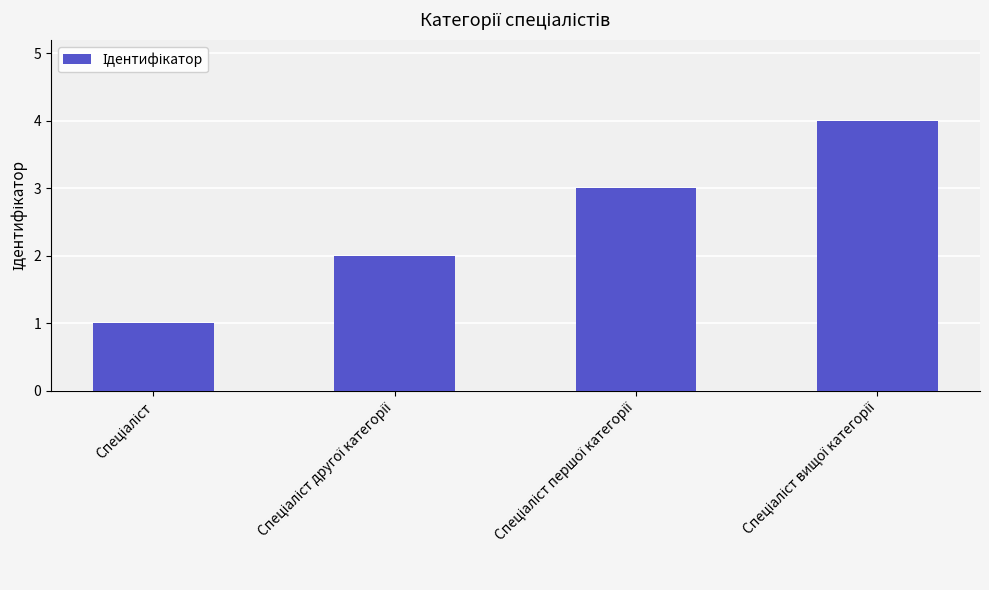

What is the sum of all values?

10